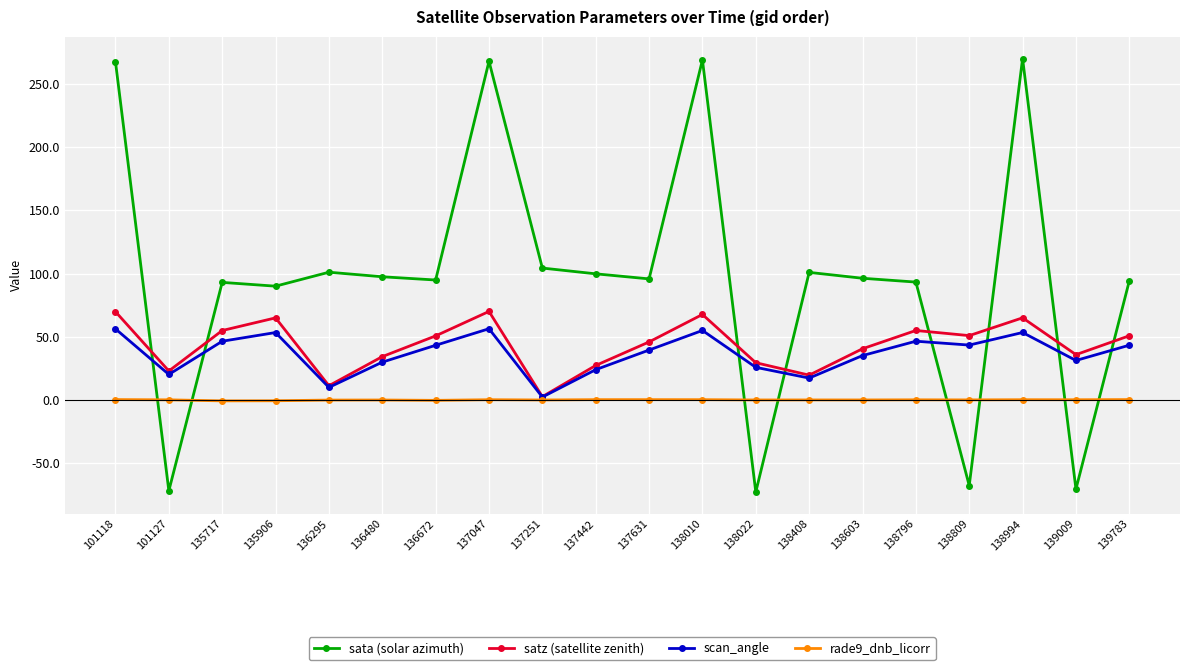

What are all the series names shown in the legend?

sata (solar azimuth), satz (satellite zenith), scan_angle, rade9_dnb_licorr